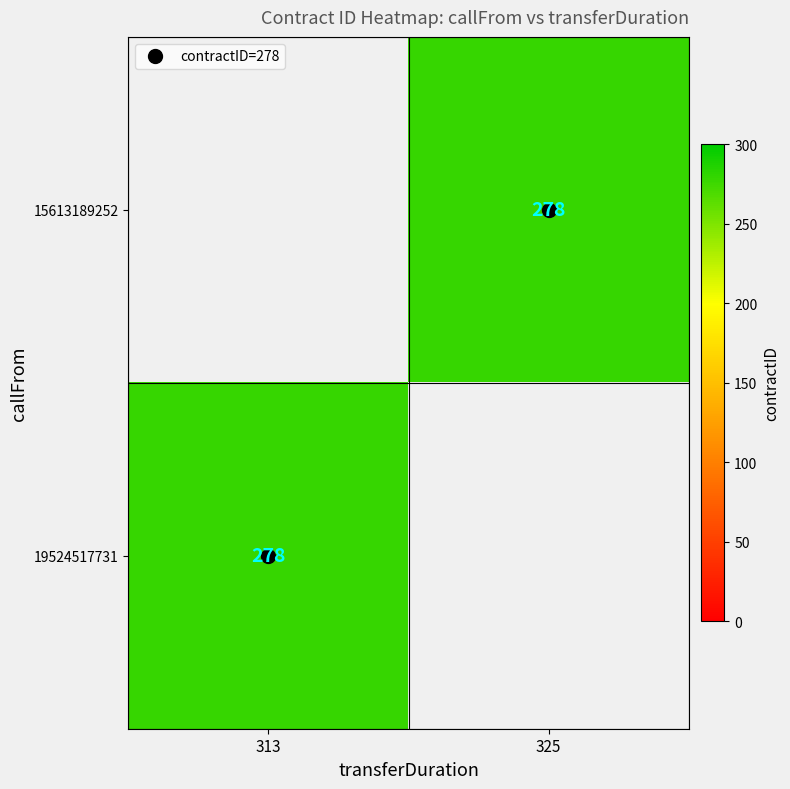

The value of 15613189252 at 325 is 278.0. True or false?

True